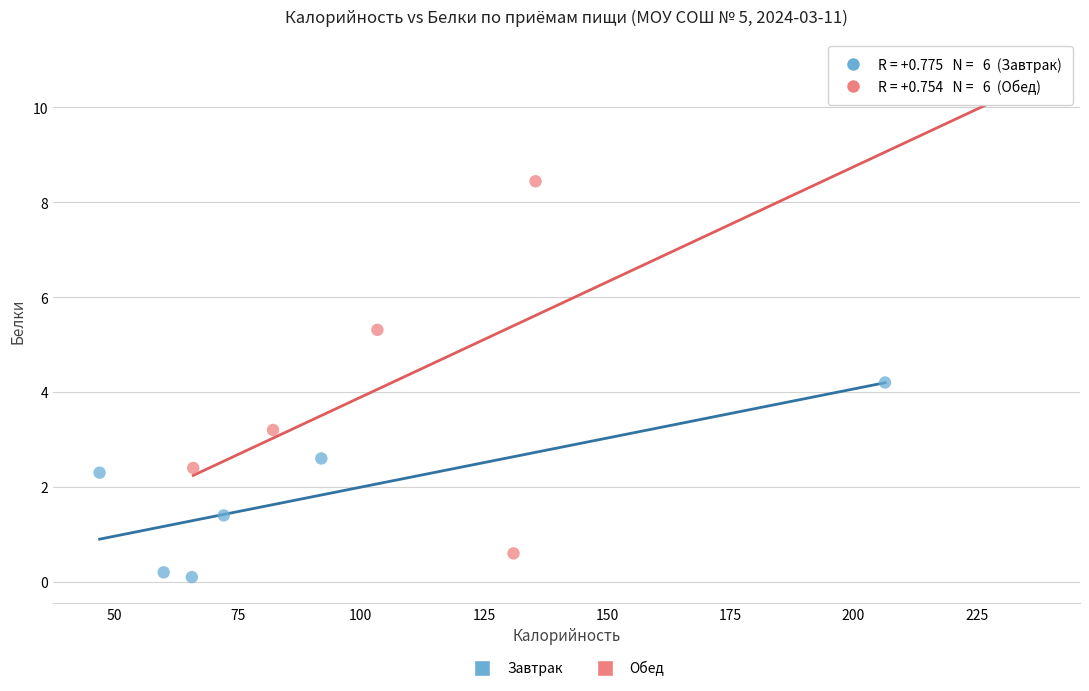

Which series reaches the minimum Y coordinate?

Завтрак